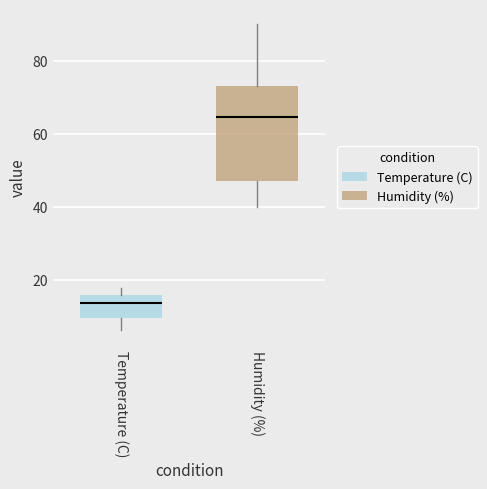

Comparing the boxes themselves (not the whiskers), which one is the tallest?

Humidity (%)